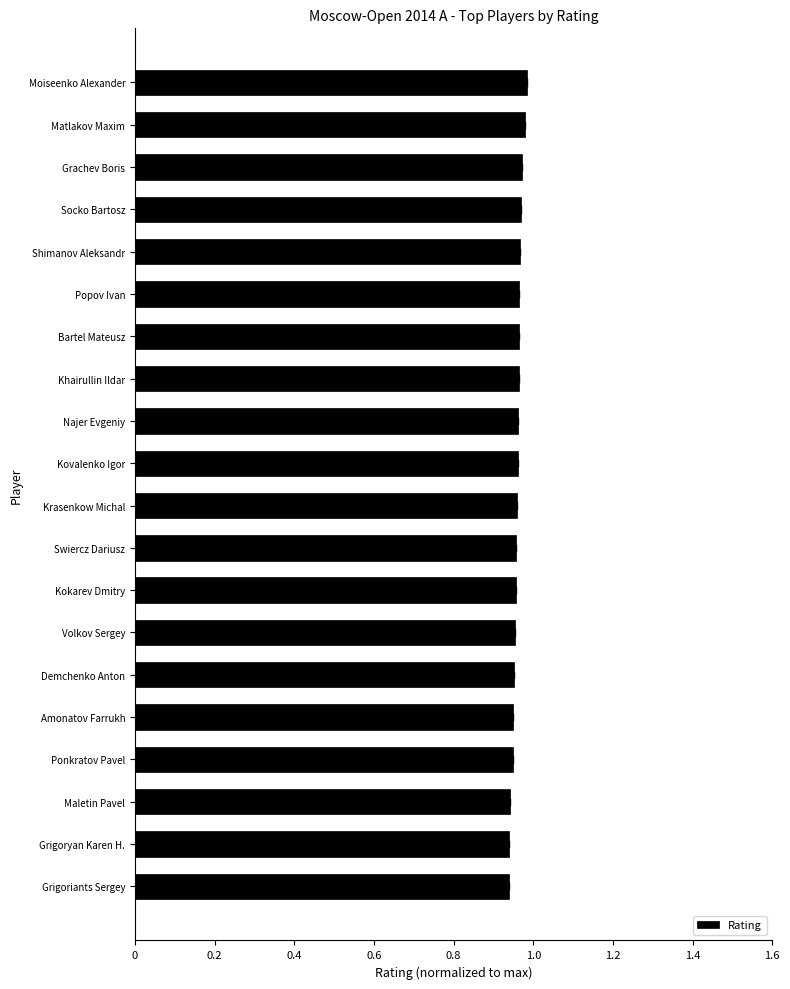

What position from the bottom is Bartel Mateusz?

14